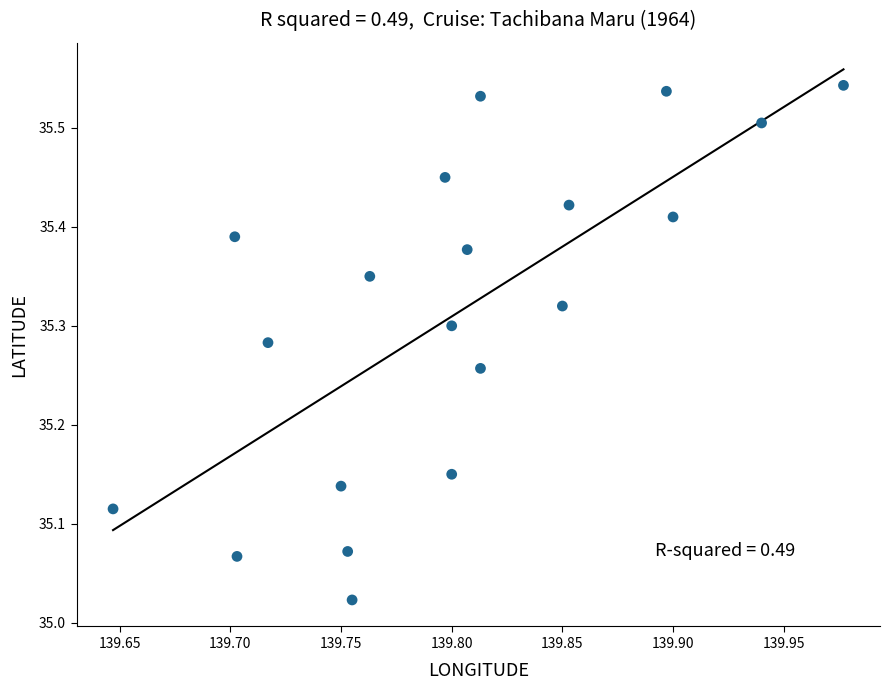

What is the range of X values (max minus min)?

0.3